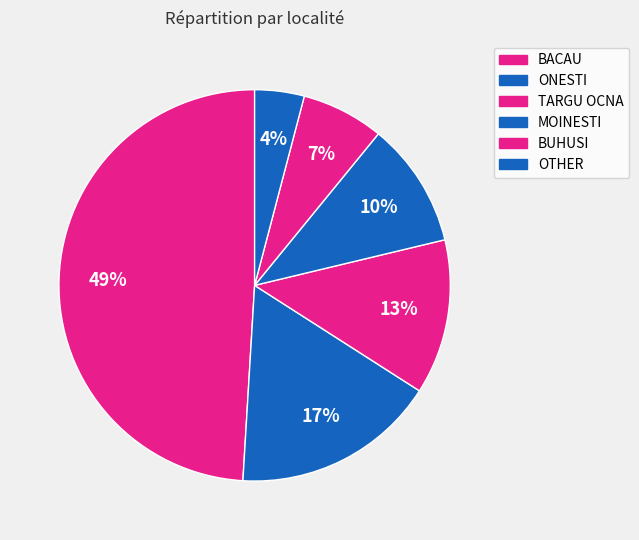

Is there a majority slice in this chart?

No